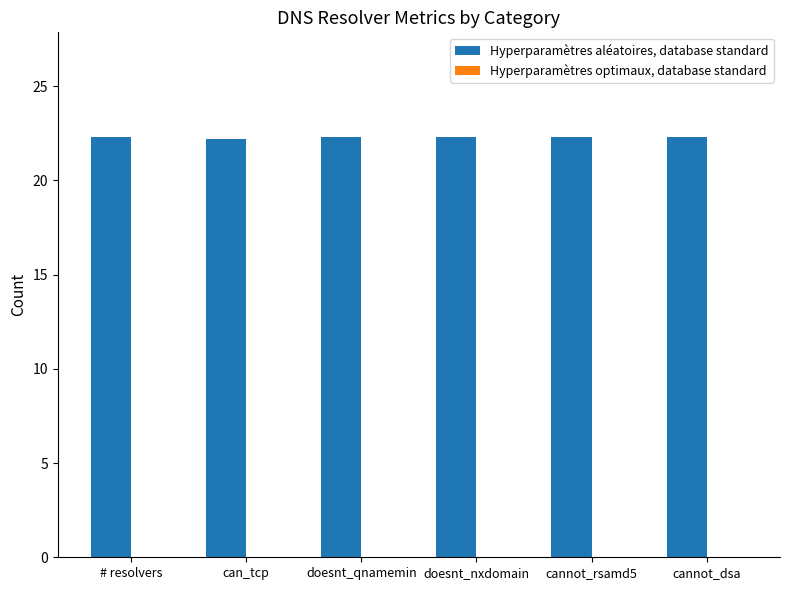

What position from the right is # resolvers?

6